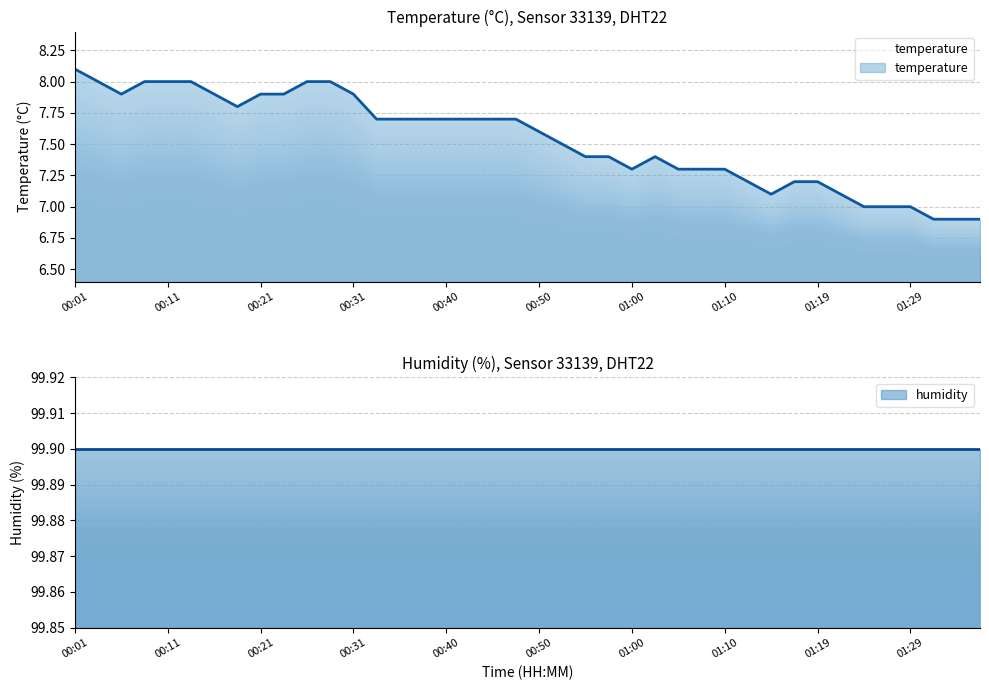

What is the difference between the maximum and minimum values?

1.2